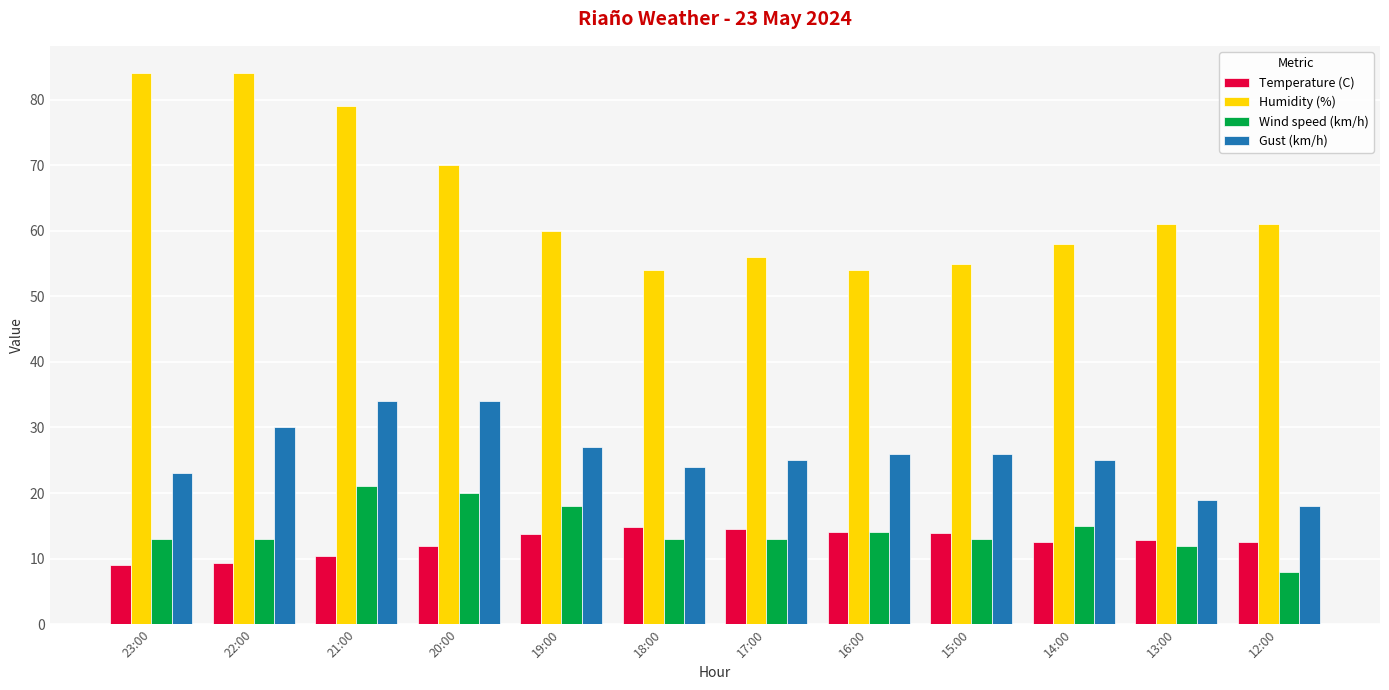

At how many categories does at least one series exceed 77?

3